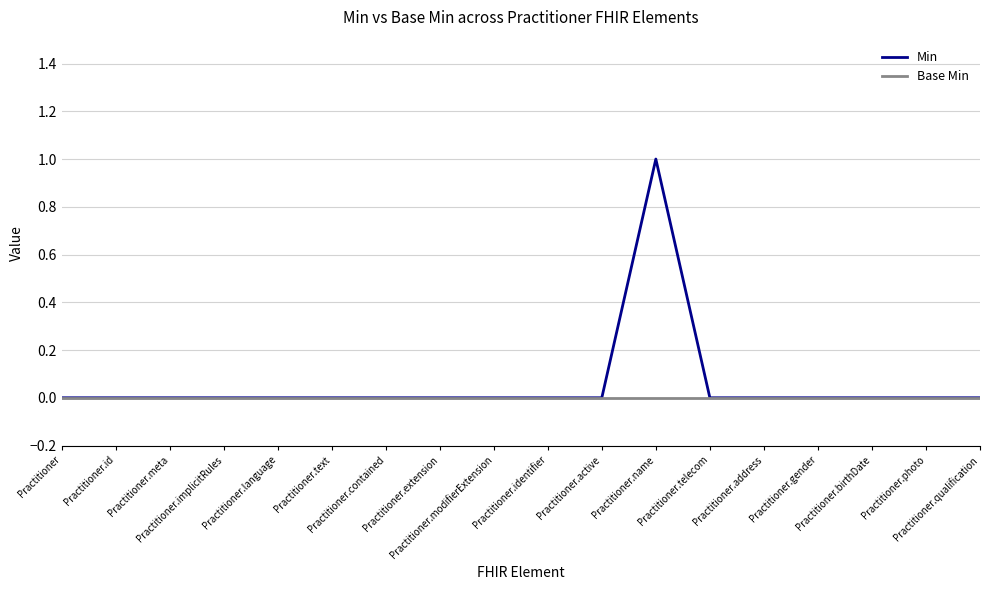

What are all the series names shown in the legend?

Min, Base Min